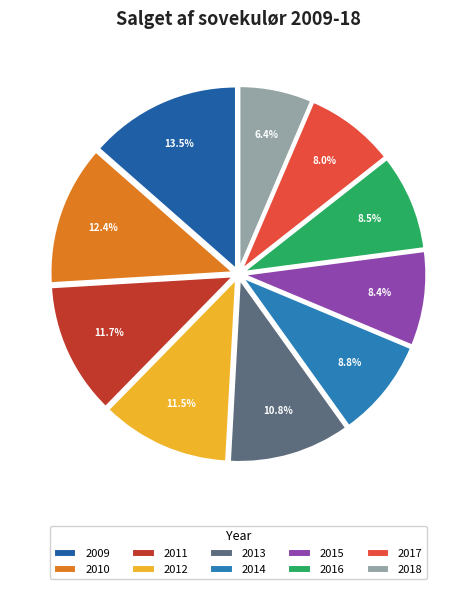

Rank the categories by value from highest to lowest.

2009, 2010, 2011, 2012, 2013, 2014, 2016, 2015, 2017, 2018